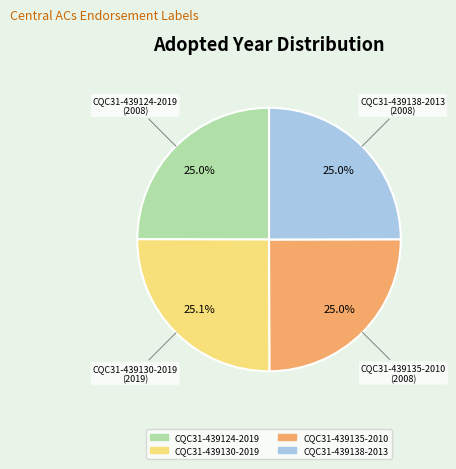

Is there a majority slice in this chart?

No